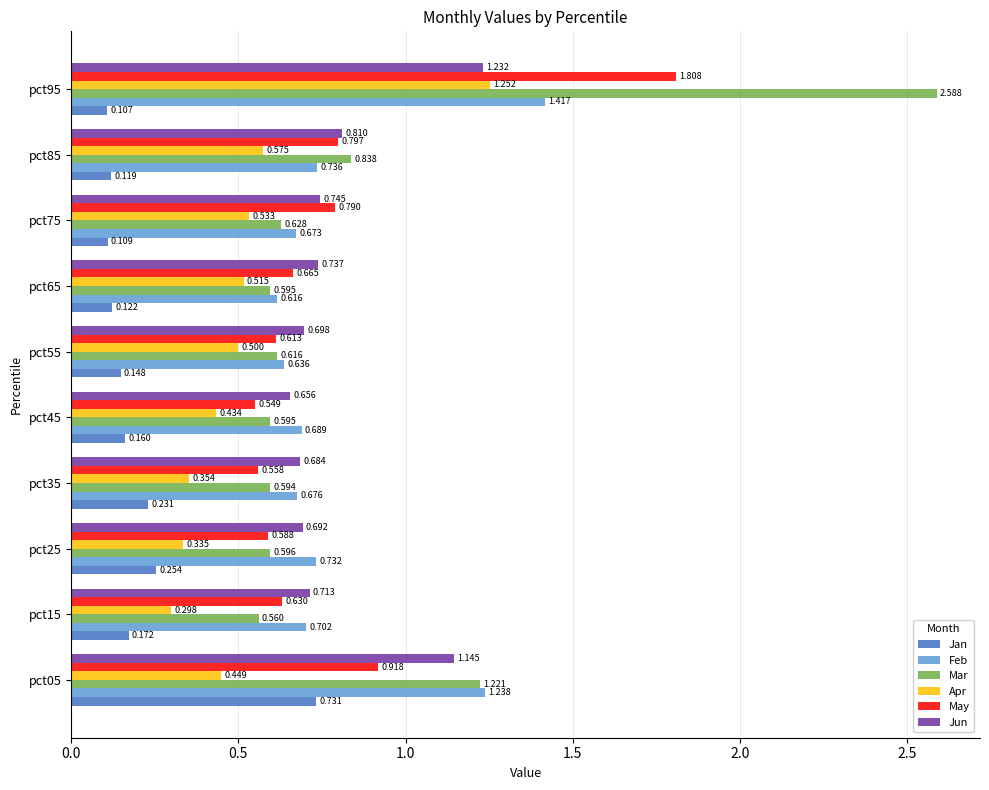

Which series has the largest range (max minus min)?

Mar